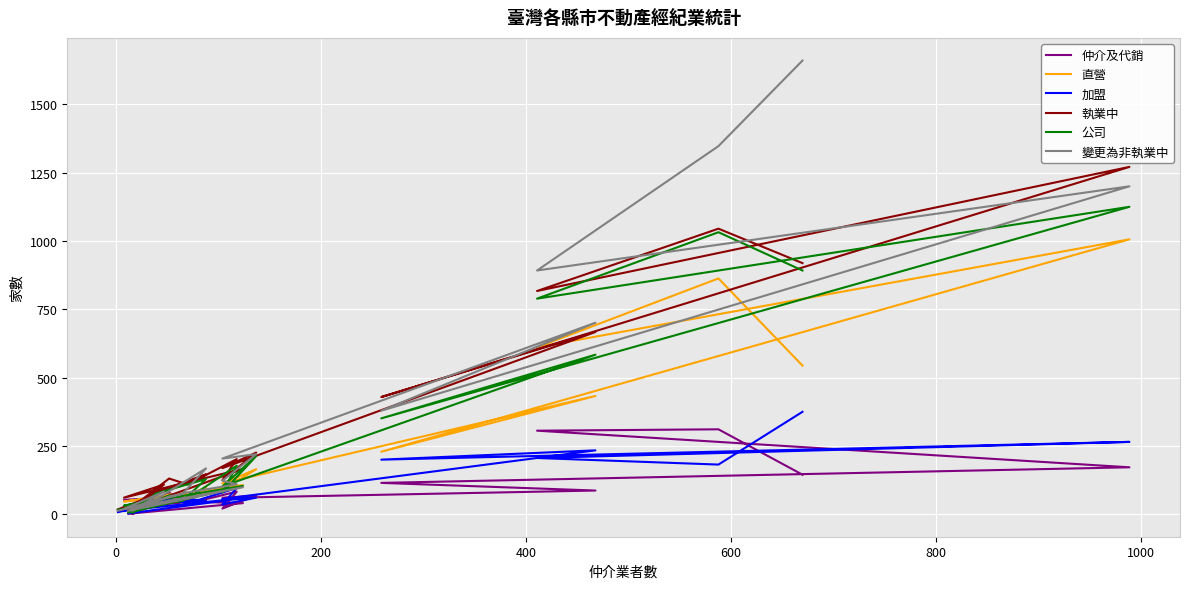

What is the total value across all series at 200?

3621